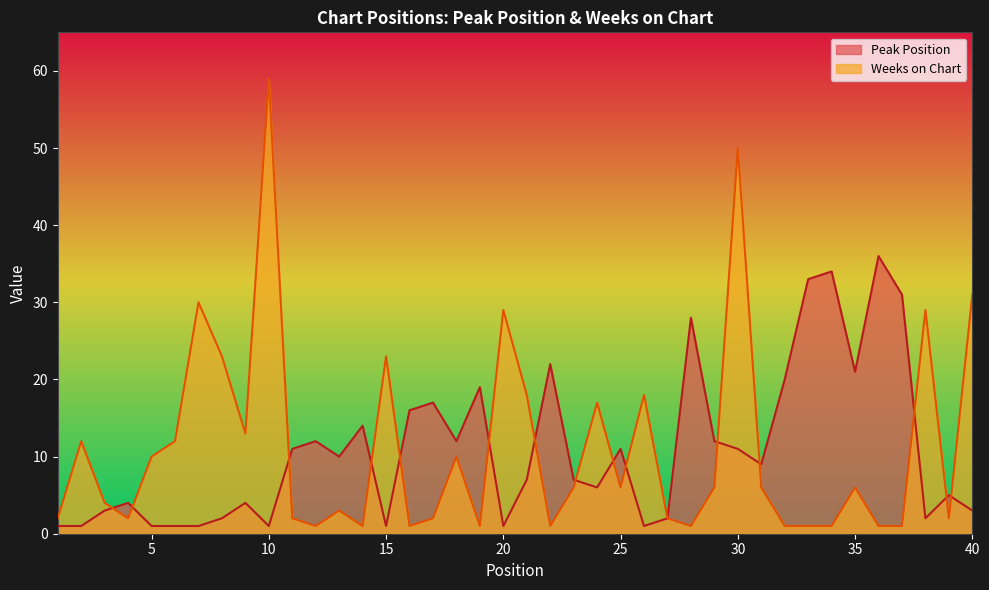

What are all the series names shown in the legend?

Peak Position, Weeks on Chart